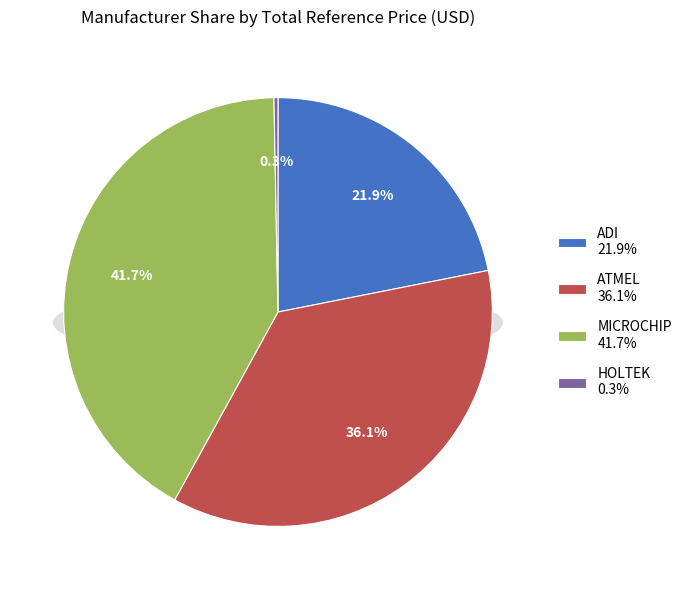

Rank the categories by value from lowest to highest.

HOLTEK, ADI, ATMEL, MICROCHIP